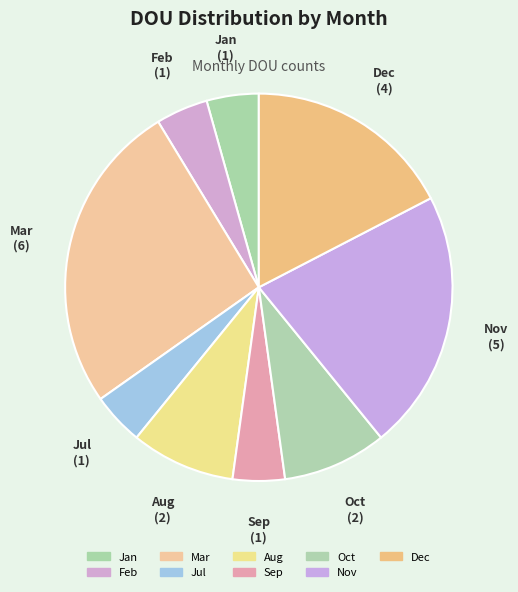

How many slices are in this pie chart?

9